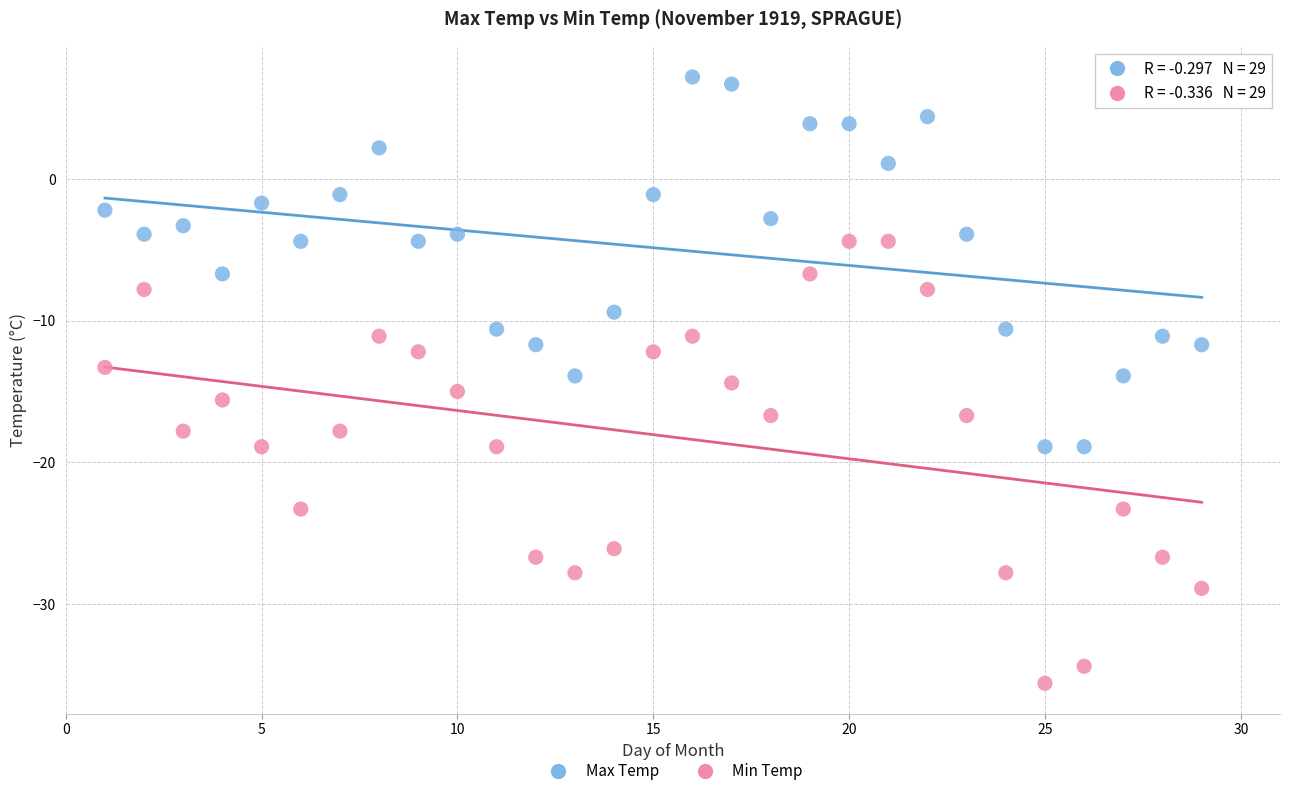

Which series has the widest spread of Y values?

Min Temp